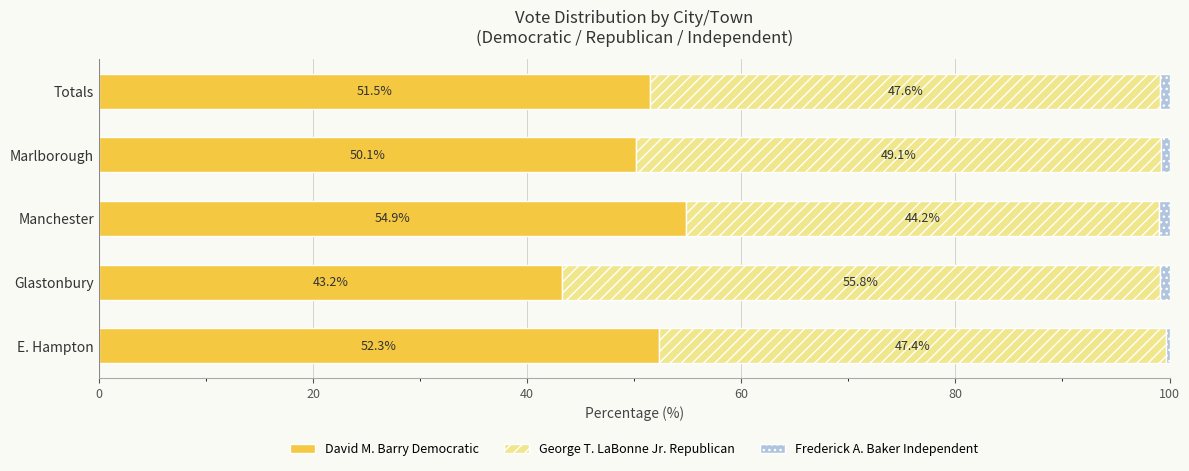

What is the total value across all series at E. Hampton?

100.0